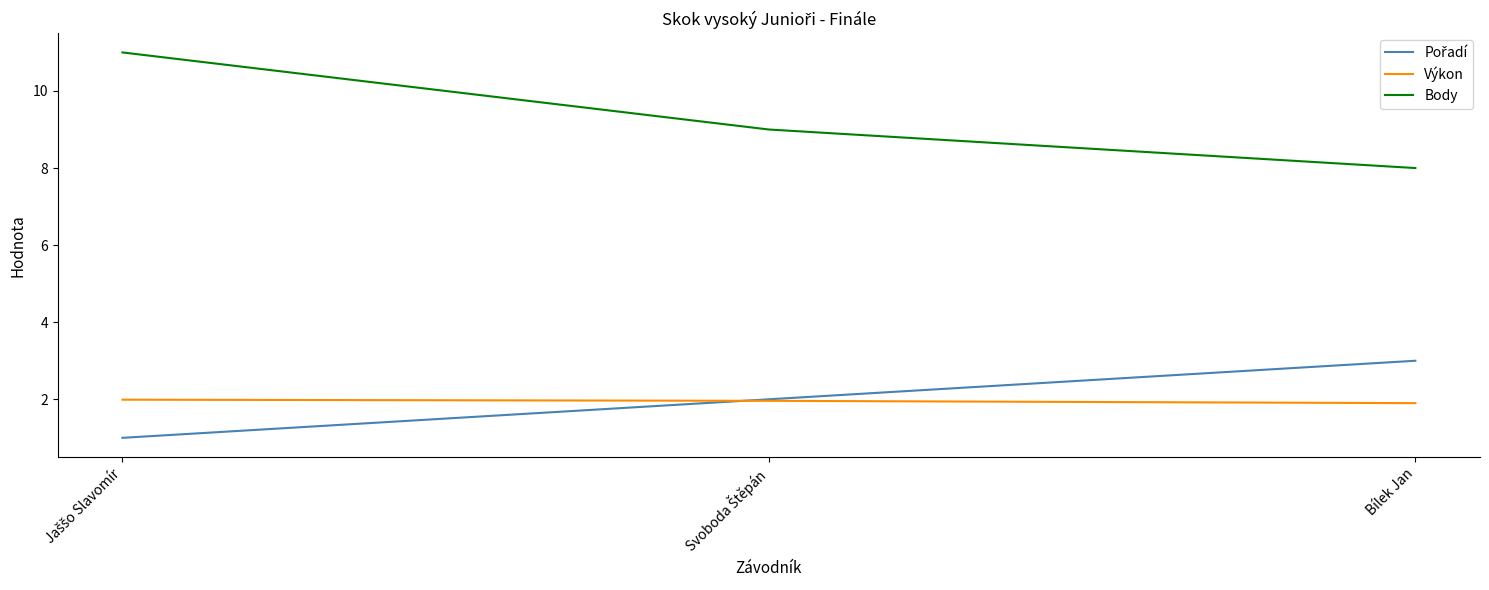

Which series has the largest total across all categories?

Body